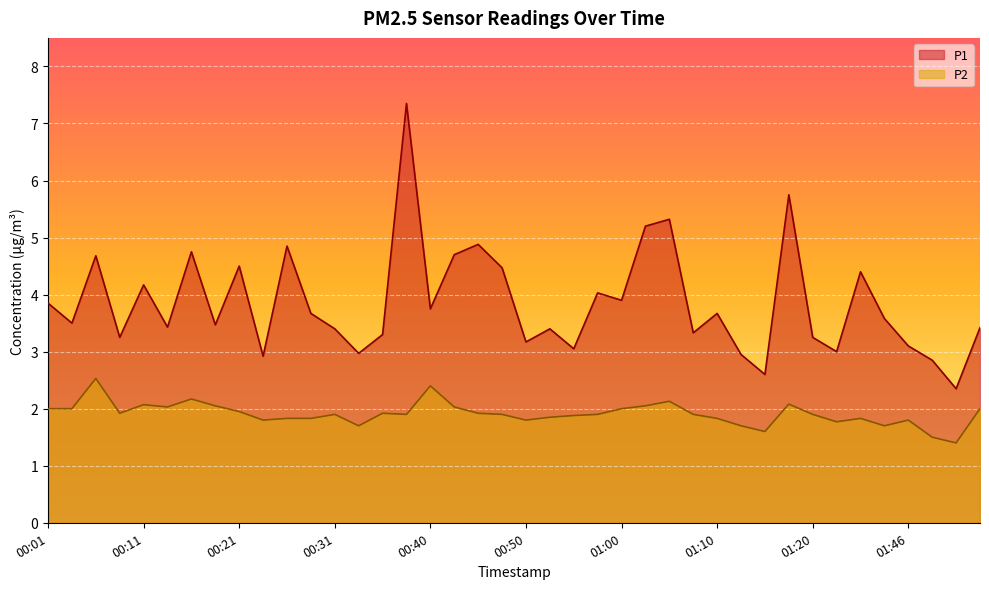

Reading left to right, list all the values displayed in this chart.

P1: 00:01=3.9	00:04=3.5	00:06=4.7	00:08=3.2	00:11=4.2	00:13=3.4	00:16=4.8	00:18=3.5	00:21=4.5	00:23=2.9	00:26=4.8	00:28=3.7	00:31=3.4	00:33=3.0	00:35=3.3	00:38=7.3	00:40=3.8	00:43=4.7	00:45=4.9	00:48=4.5	00:50=3.2	00:53=3.4	00:55=3.0	00:58=4.0	01:00=3.9	01:03=5.2	01:05=5.3	01:08=3.3	01:10=3.7	01:13=3.0	01:15=2.6	01:18=5.8	01:20=3.2	01:23=3.0	01:30=4.4	01:43=3.6	01:46=3.1	01:51=2.9	01:53=2.4	01:56=3.4
P2: 00:01=2.0	00:04=2.0	00:06=2.5	00:08=1.9	00:11=2.1	00:13=2.0	00:16=2.2	00:18=2.0	00:21=1.9	00:23=1.8	00:26=1.8	00:28=1.8	00:31=1.9	00:33=1.7	00:35=1.9	00:38=1.9	00:40=2.4	00:43=2.0	00:45=1.9	00:48=1.9	00:50=1.8	00:53=1.9	00:55=1.9	00:58=1.9	01:00=2.0	01:03=2.0	01:05=2.1	01:08=1.9	01:10=1.8	01:13=1.7	01:15=1.6	01:18=2.1	01:20=1.9	01:23=1.8	01:30=1.8	01:43=1.7	01:46=1.8	01:51=1.5	01:53=1.4	01:56=2.0